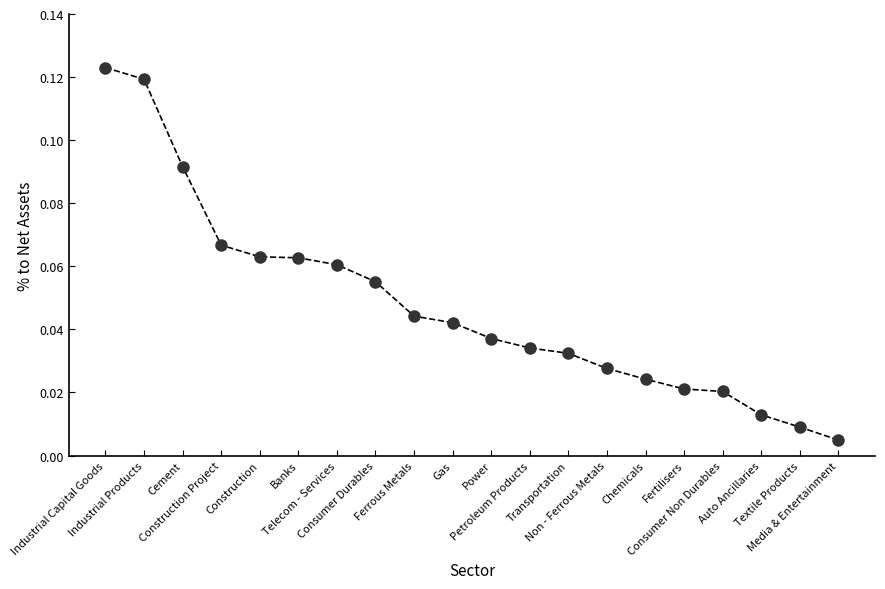

What is the sum of all values?

1.0